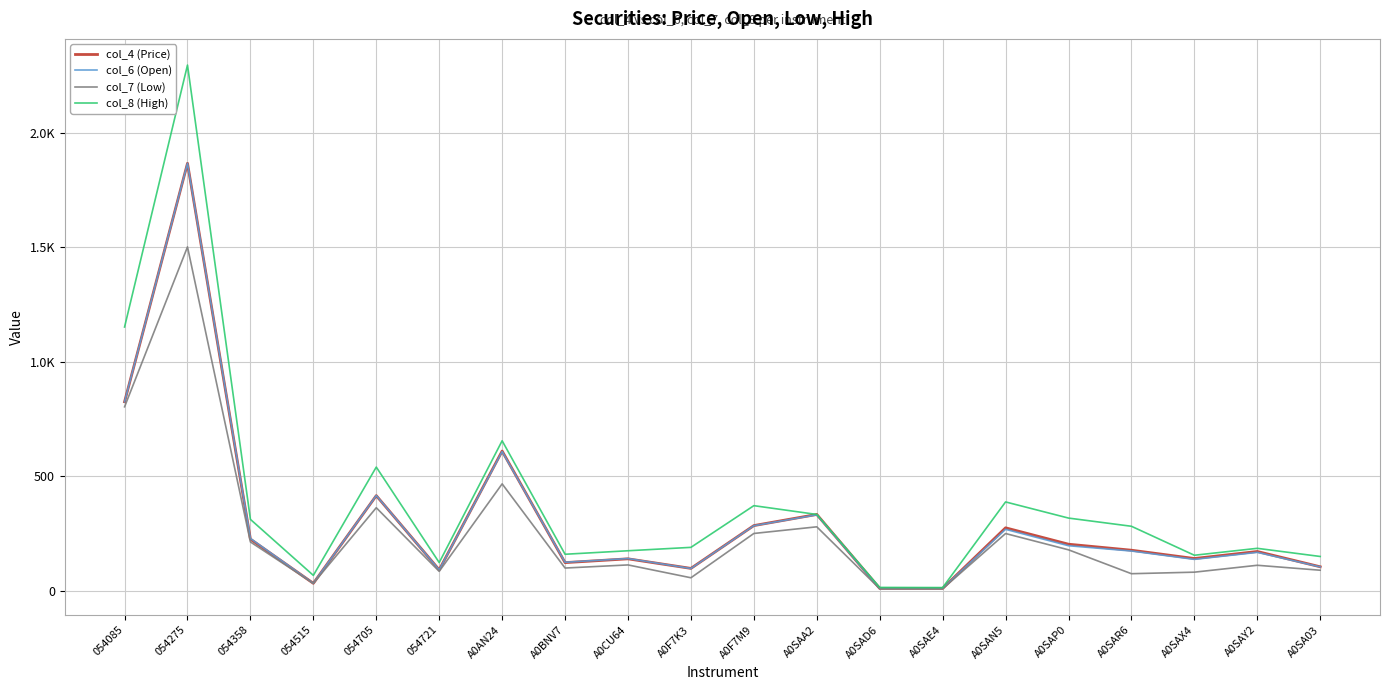

True or false: col_4 (Price) has a value of 32.6 at 054515.

True